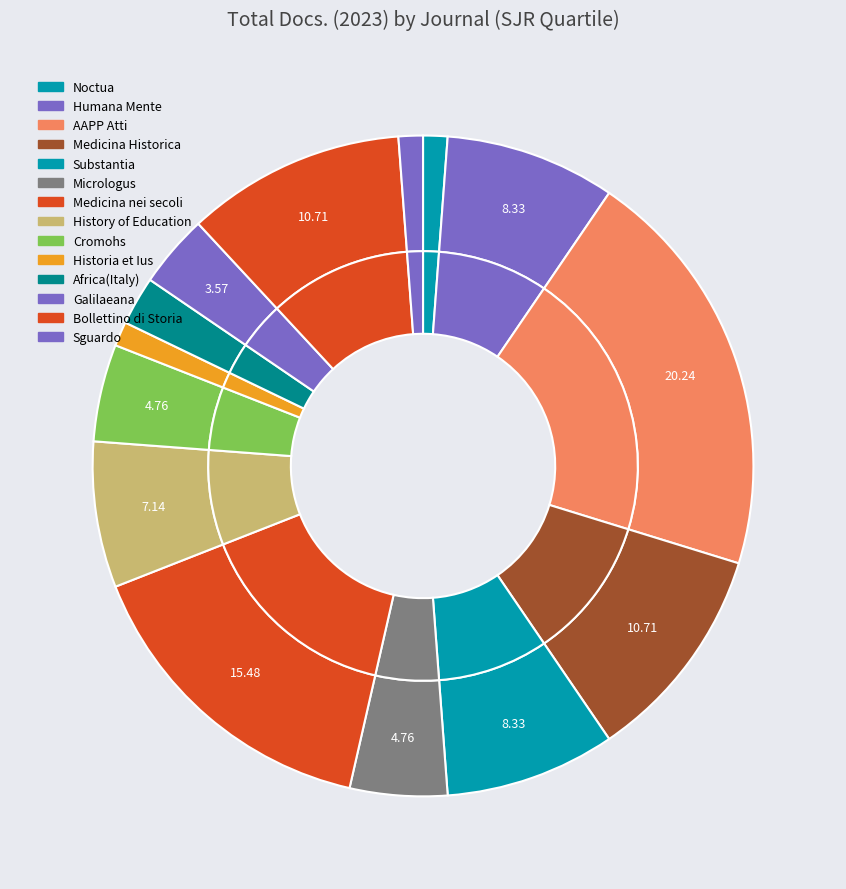

What is the change in value from AAPP Atti to Substantia?

-10